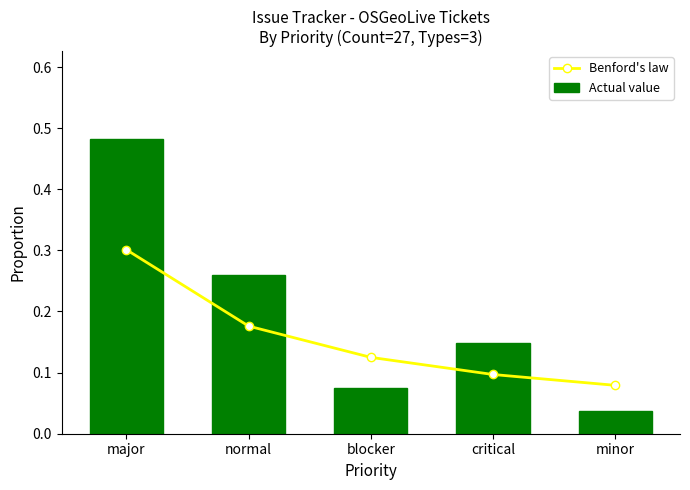

The Actual value series shows 0.5 at major. True or false?

True